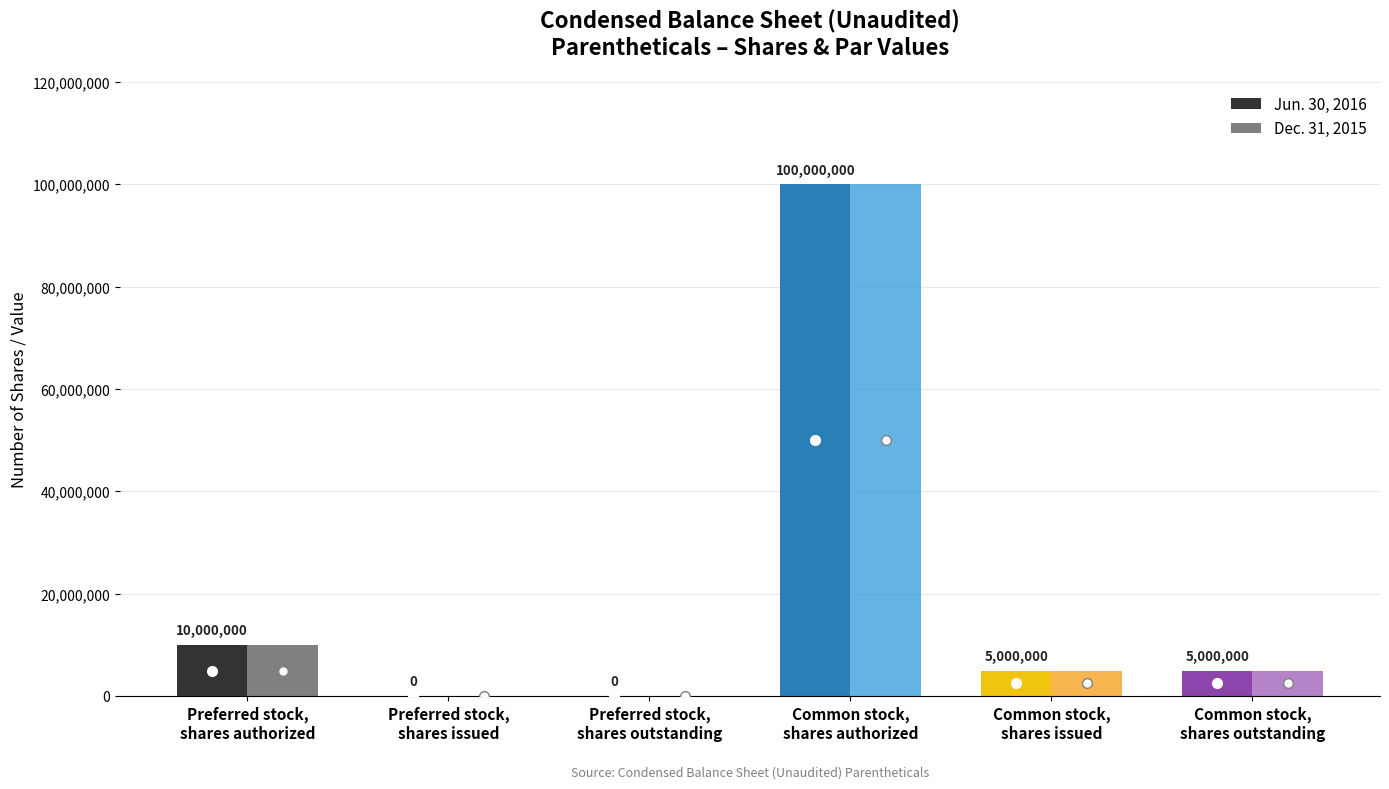

What is the maximum value for Jun. 30, 2016?

100000000